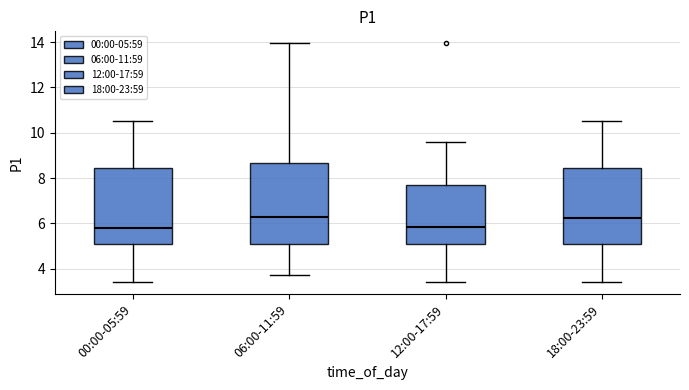

Which box is the tallest, from its lower edge to its upper edge?

06:00-11:59